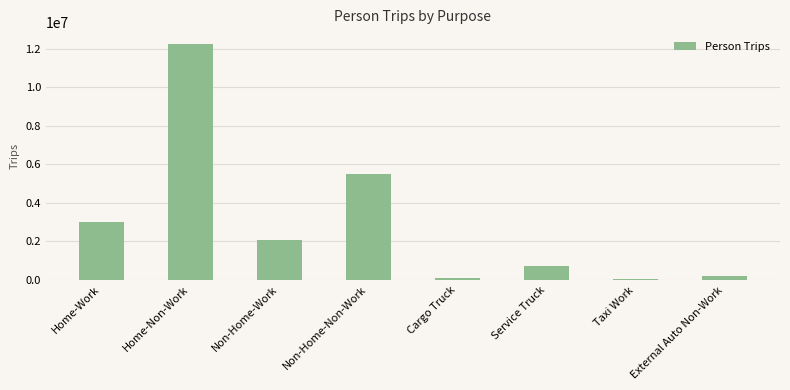

What is the difference between the values at Service Truck and External Auto Non-Work?

487090